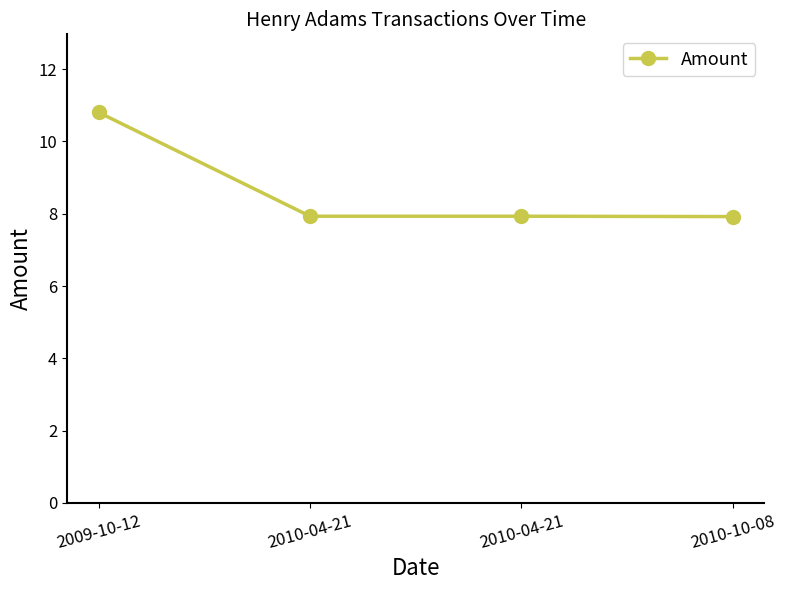

Rank the categories by value from lowest to highest.

2010-10-08, 2010-04-21, 2010-04-21, 2009-10-12